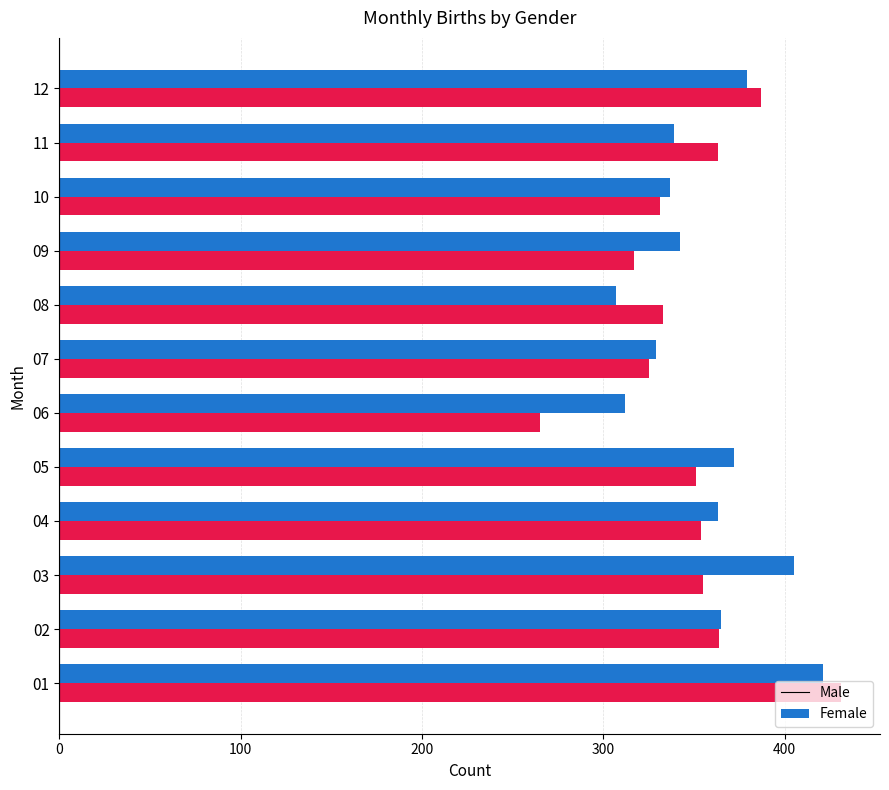

Which series changed the most between 02 and 10?

Female